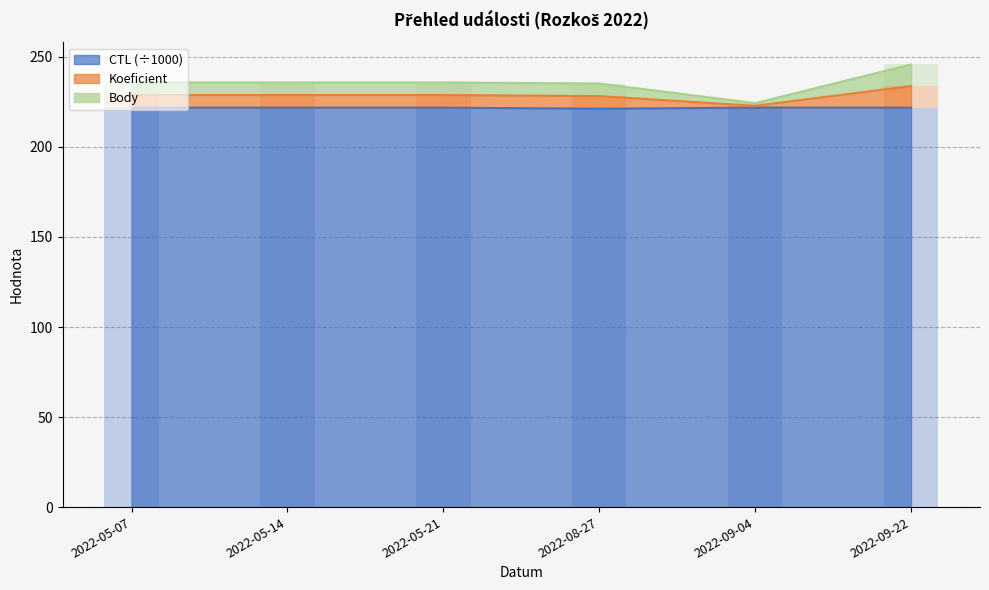

The CTL (÷1000) series shows 323.2 at 2022-05-07. True or false?

False